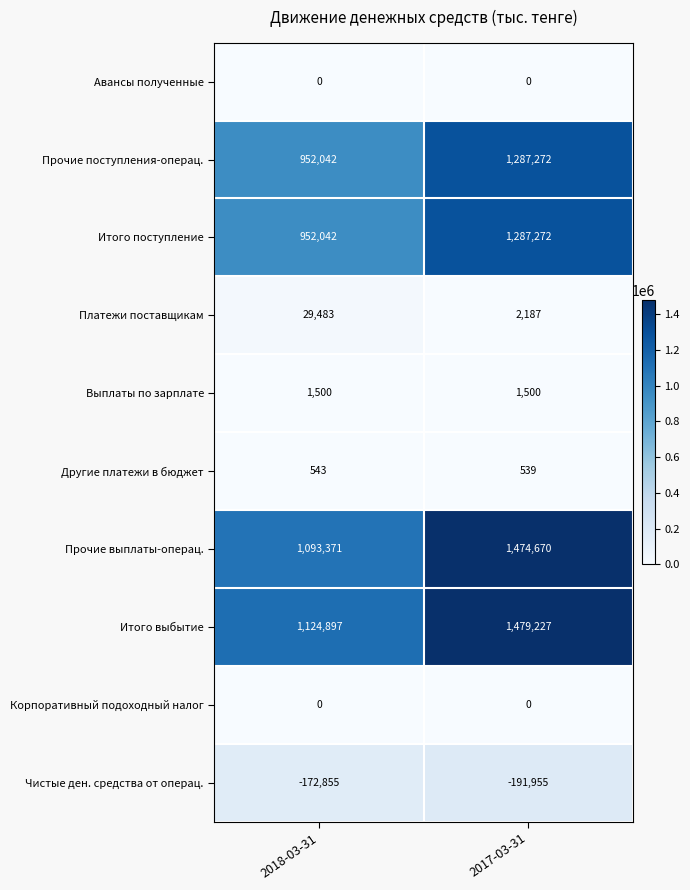

Reading left to right, list all the values displayed in this chart.

Авансы полученные: 0	0
Прочие поступления-операц.: 952042	1287272
Итого поступление: 952042	1287272
Платежи поставщикам: 29483	2187
Выплаты по зарплате: 1500	1500
Другие платежи в бюджет: 543	539
Прочие выплаты-операц.: 1093371	1474670
Итого выбытие: 1124897	1479227
Корпоративный подоходный налог: 0	0
Чистые ден. средства от операц.: -172855	-191955